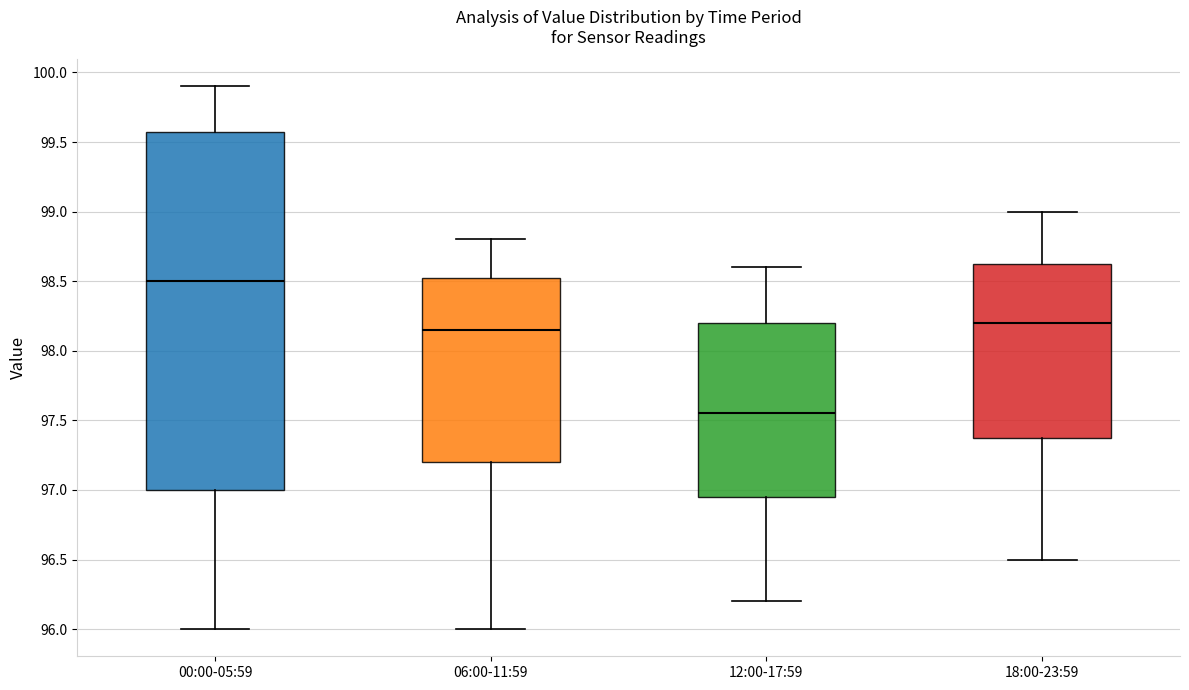

Comparing the boxes themselves (not the whiskers), which one is the tallest?

00:00-05:59